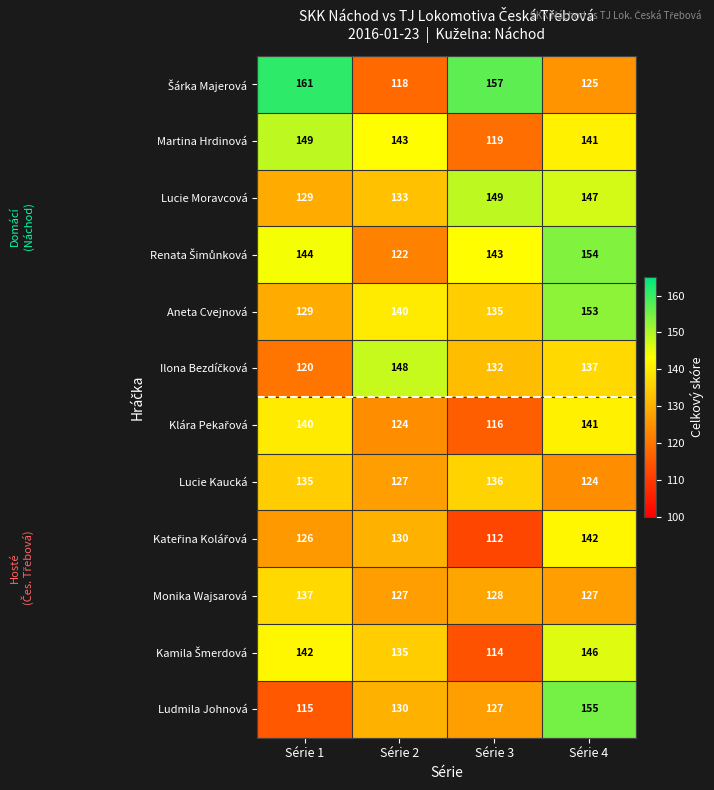

How many values in the Ludmila Johnová series are below 130?

2